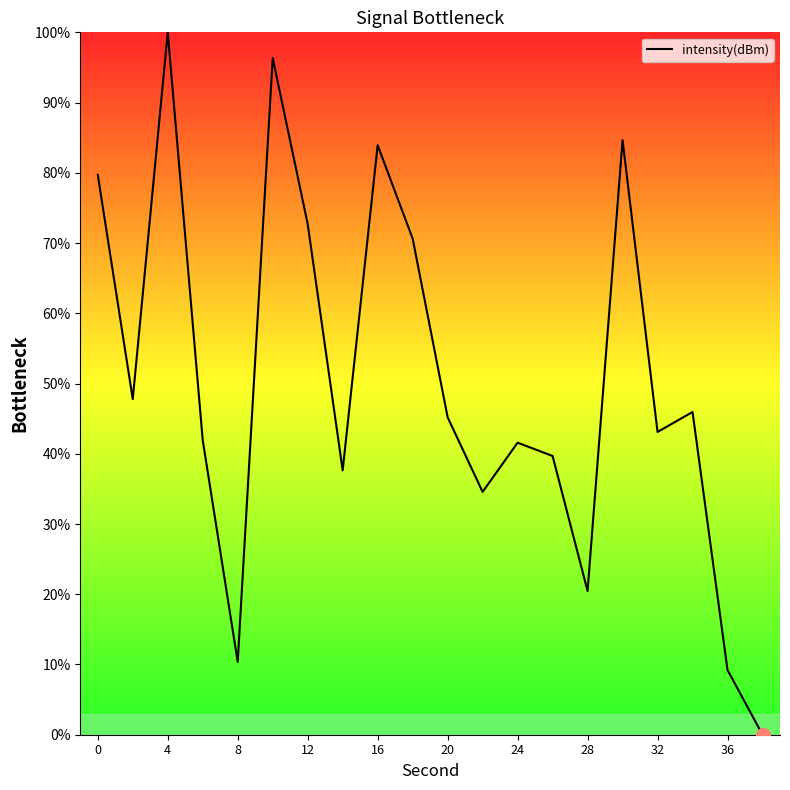

How many series are shown in this chart?

1